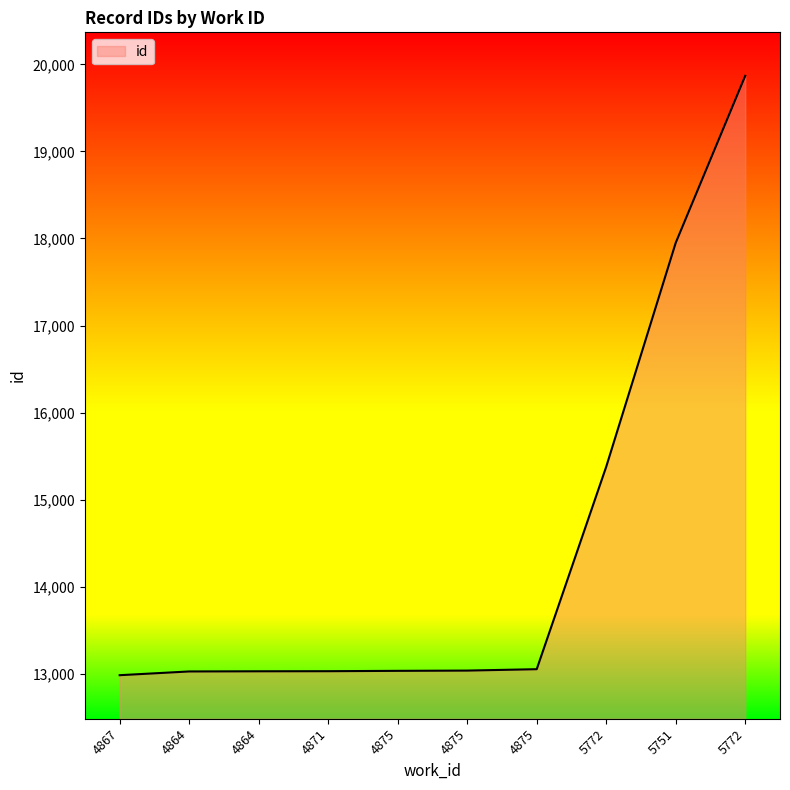

What is the change in value from 5772 to 5772?

+4489